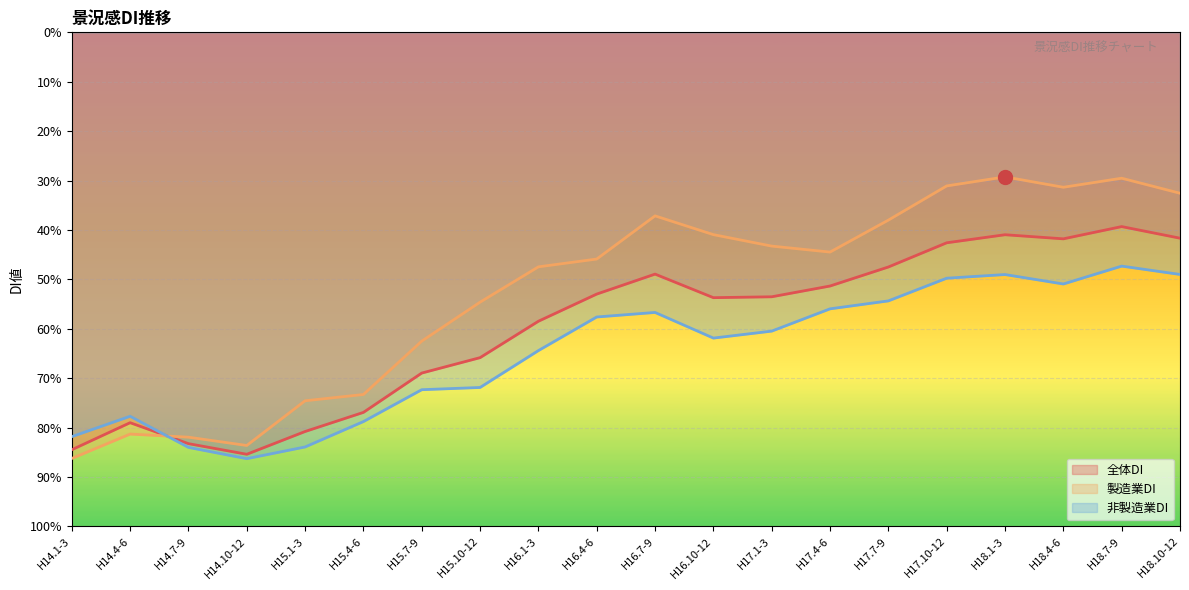

What is the difference between the second highest and minimum values in the 全体DI series?

44.4